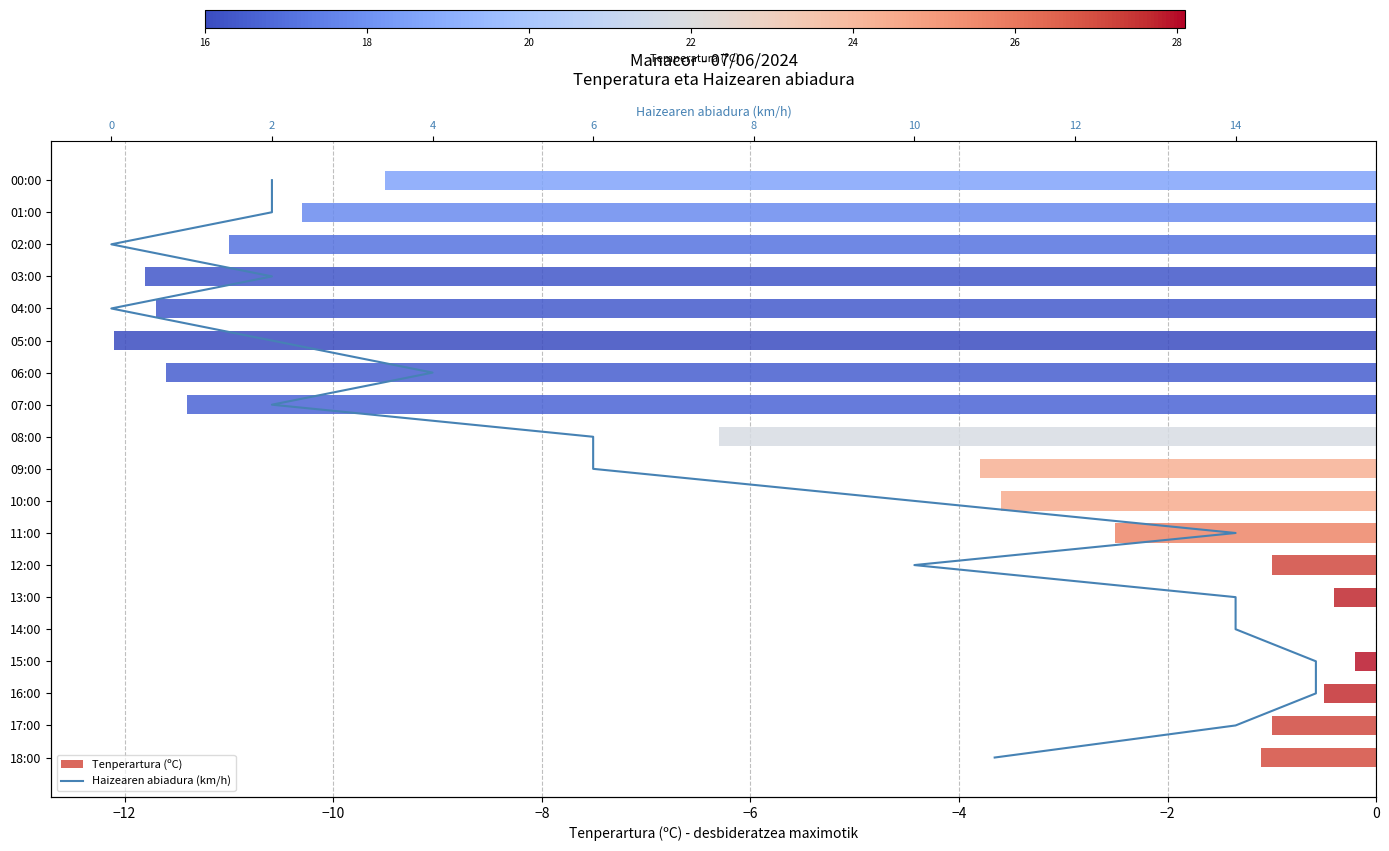

Is it true that Tenperartura (ºC) equals -19.8 at 03:00?

False